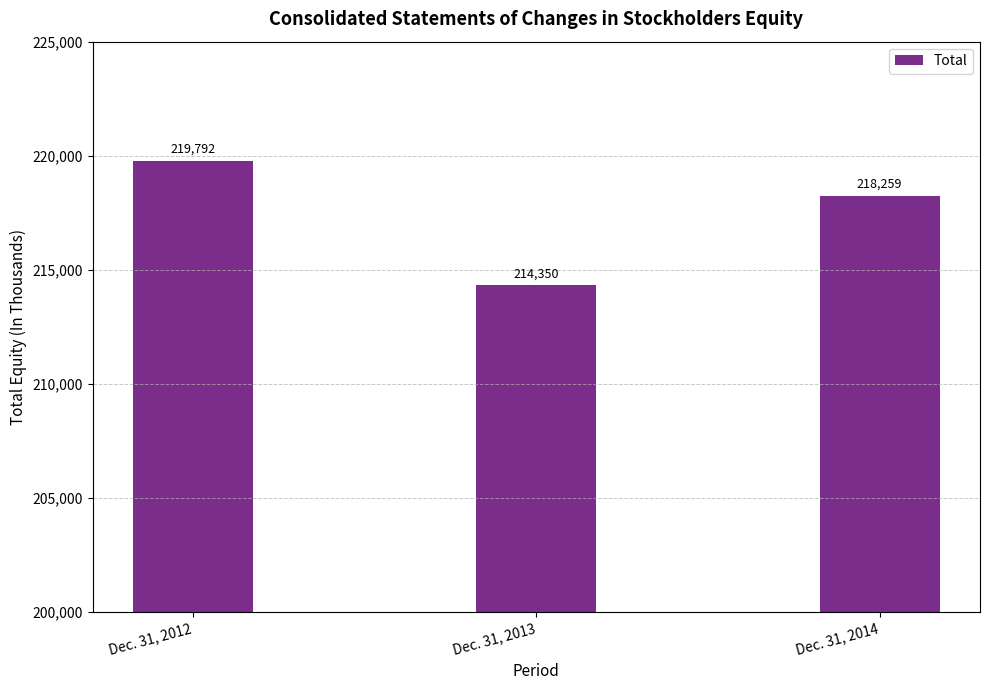

What is the average value?

217467